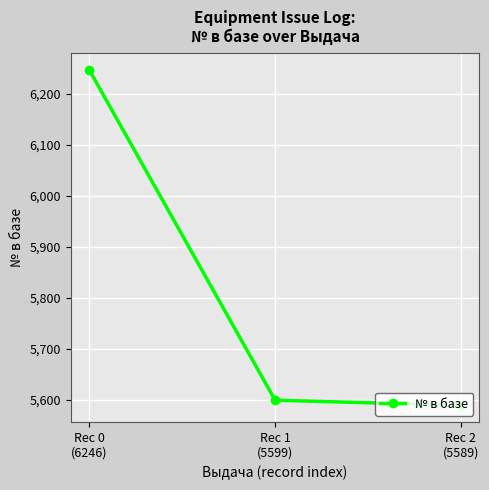

What position from the right is Rec 1
(5599)?

2